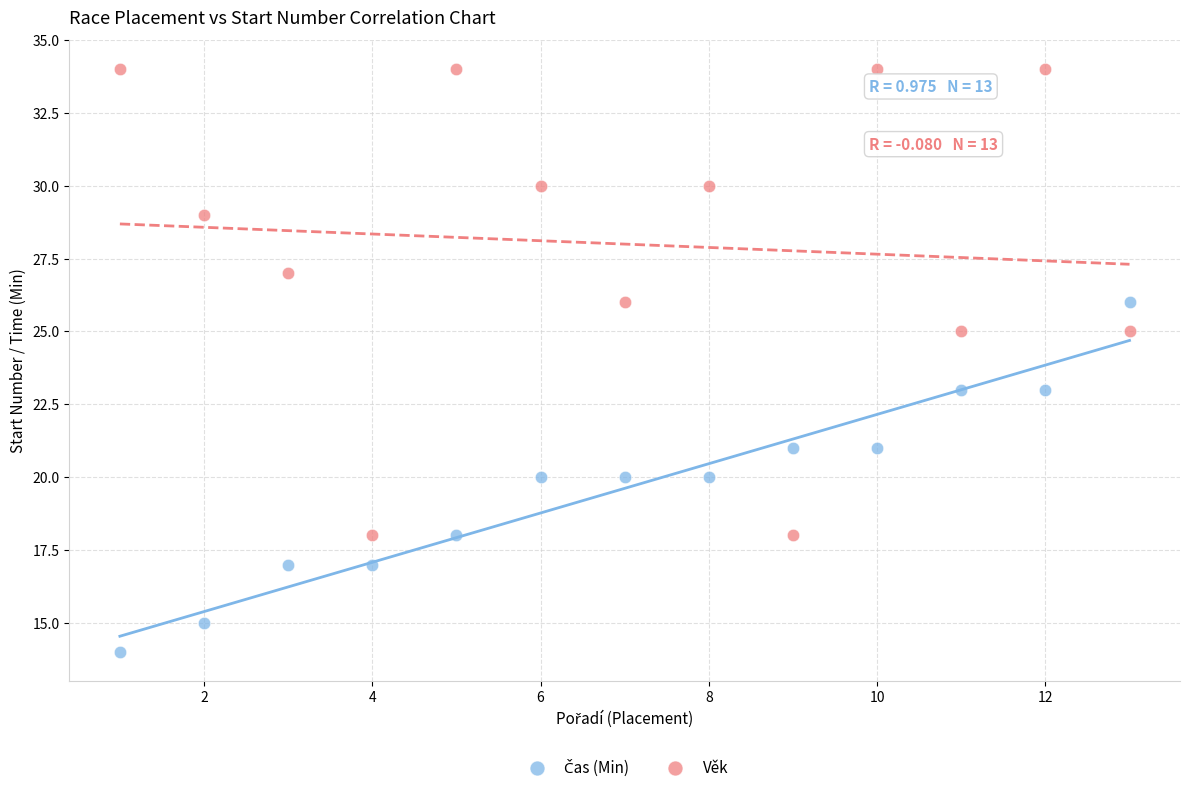

Which series has the widest spread of Y values?

Věk